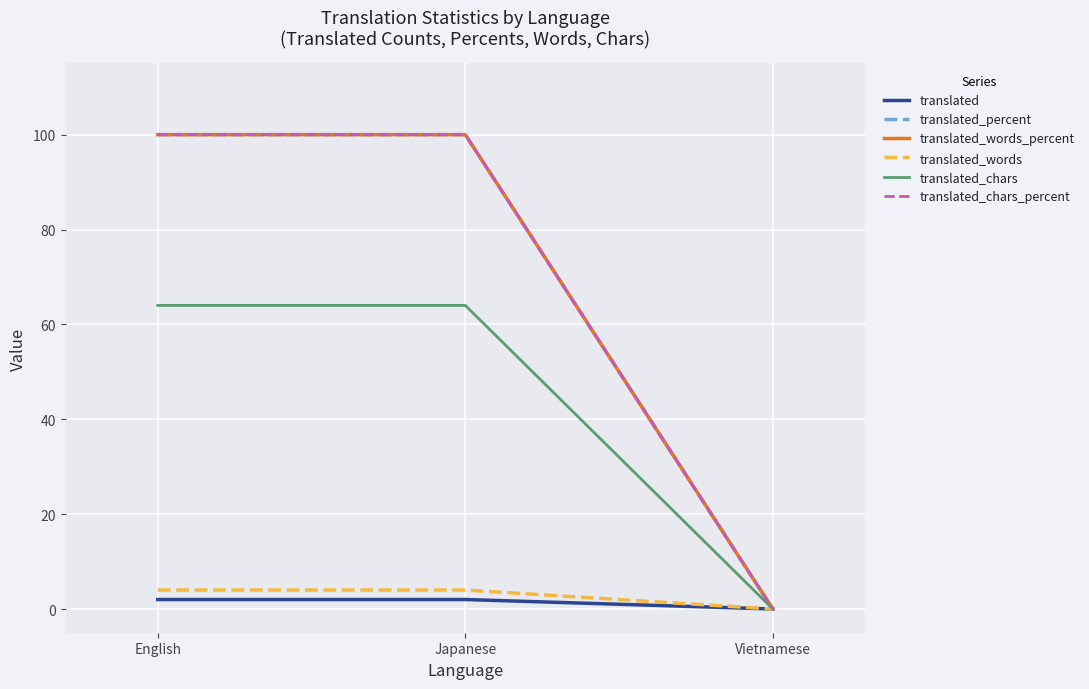

At which category is the sum across all series the highest?

English